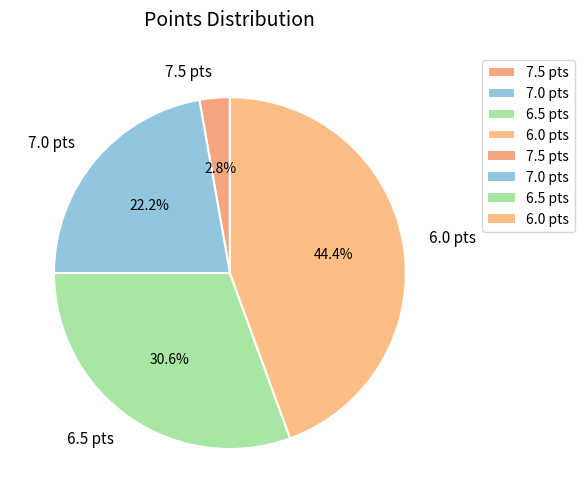

To the nearest percent, what is the difference between the largest and smallest slice percentages?

42%